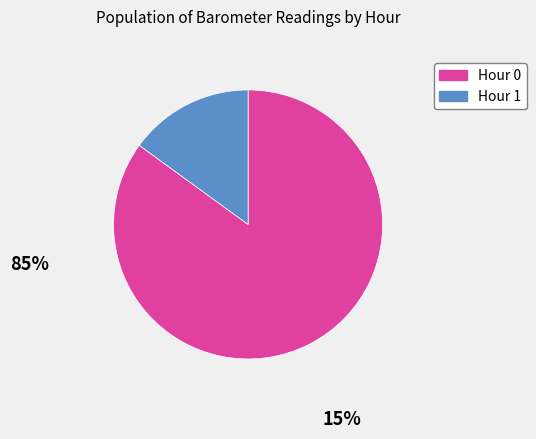

What is the majority slice?

Hour 0